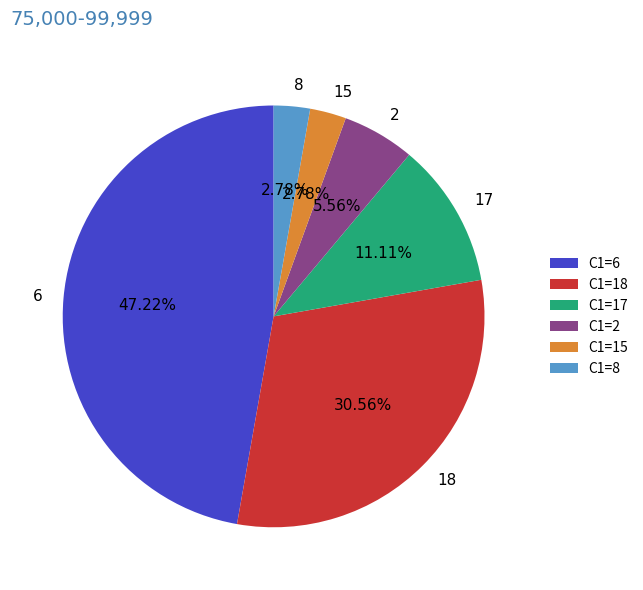

To the nearest percent, what is the difference between the 2 and 6 slice percentages?

42%